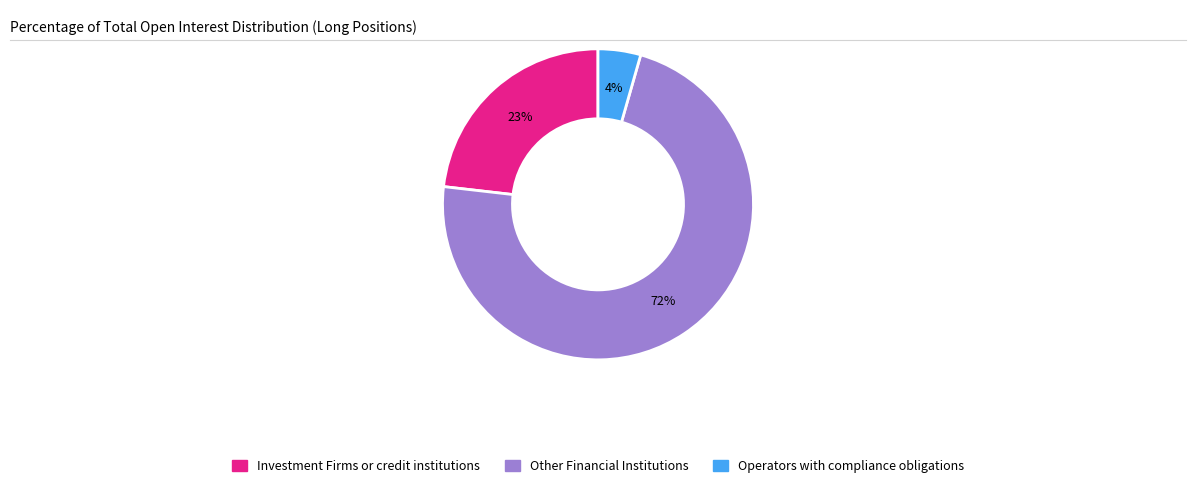

How many slices are in this pie chart?

3